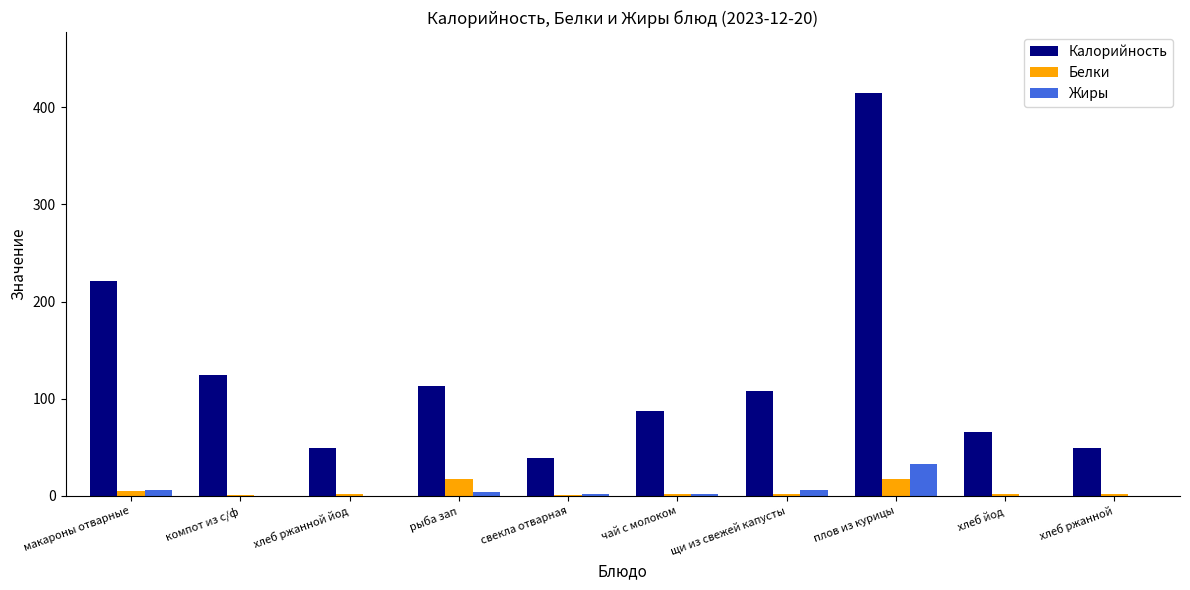

What is the maximum value shown in the chart?

415.0